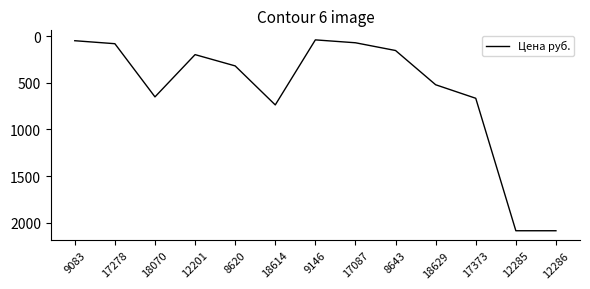

The value at 18070 is 651.0. True or false?

True